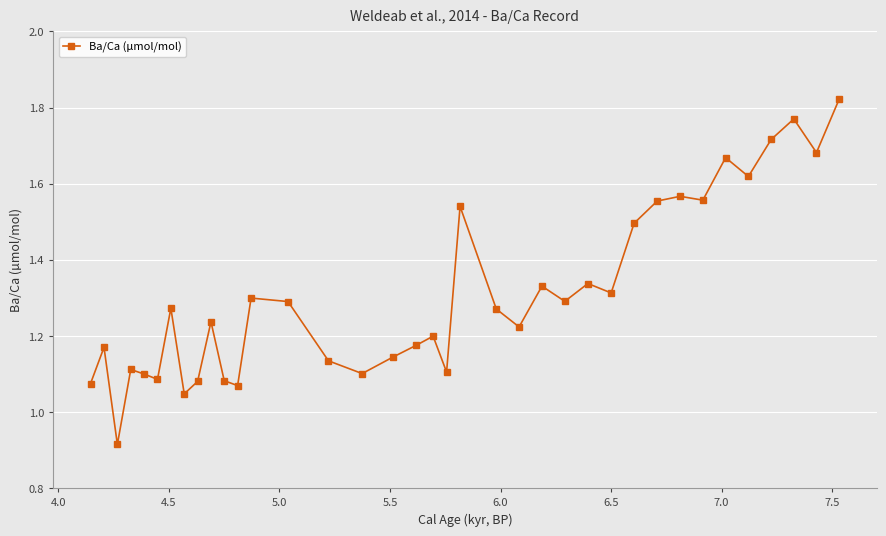

How many interior local valleys (lower than both neighbors) does the data have?

12